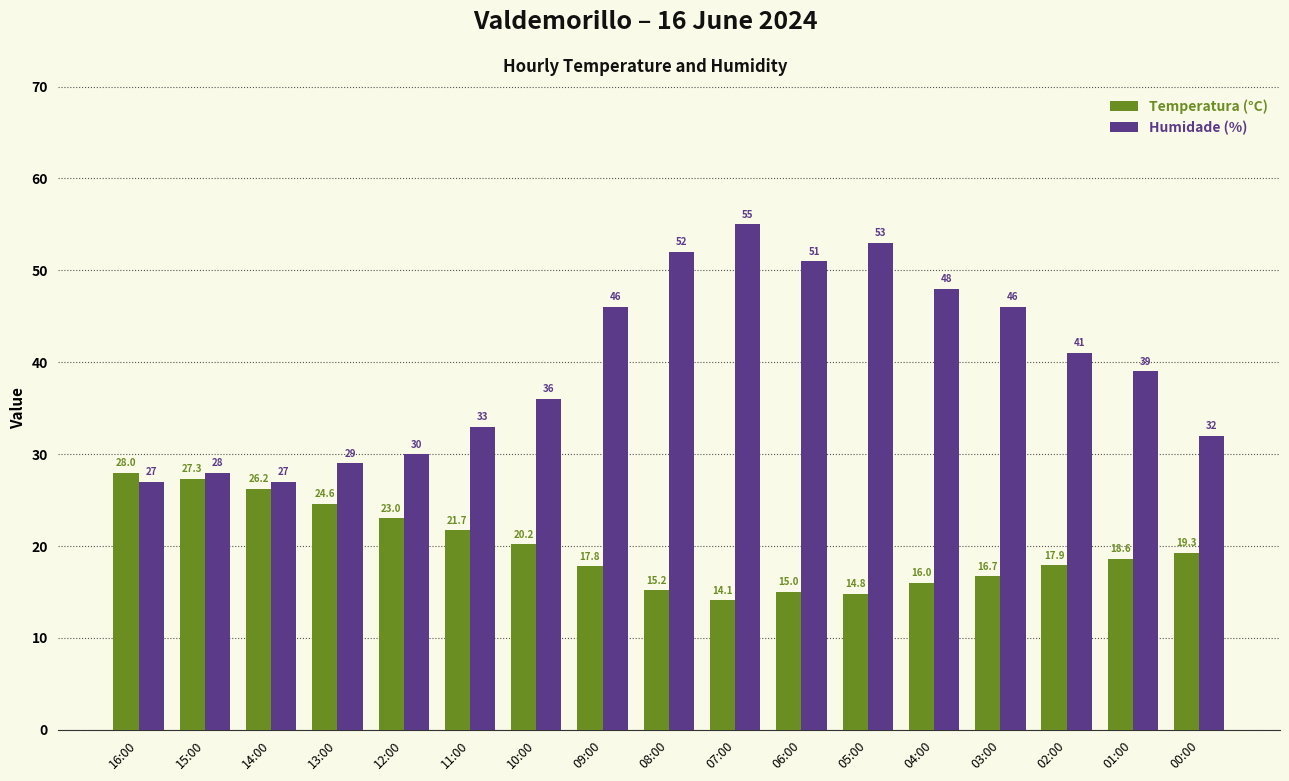

What is the label of the 6th bar from the left?

11:00